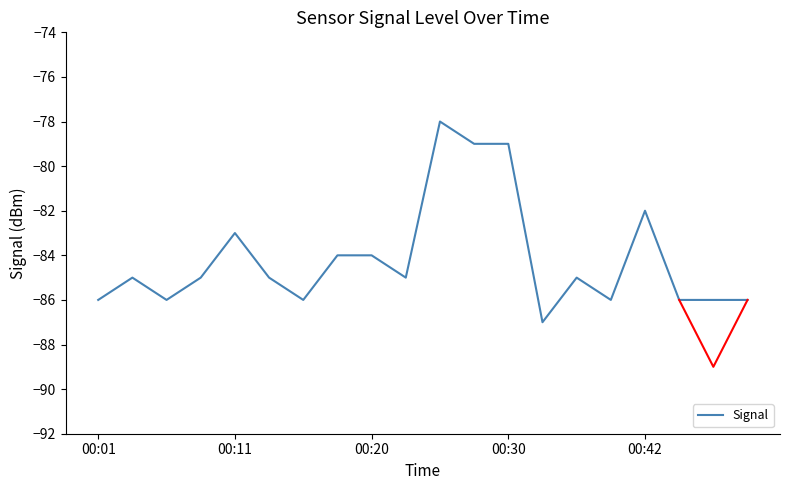

What is the maximum value for Signal?

-78